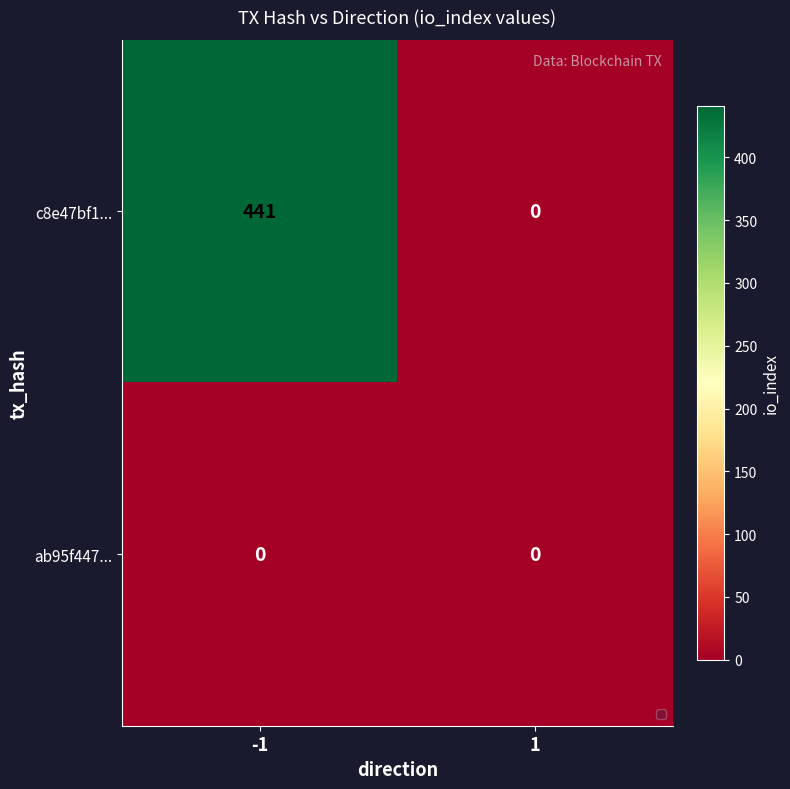

Reading right to left, list all the values displayed in this chart.

c8e47bf1...: 1=0	-1=441
ab95f447...: 1=0	-1=0